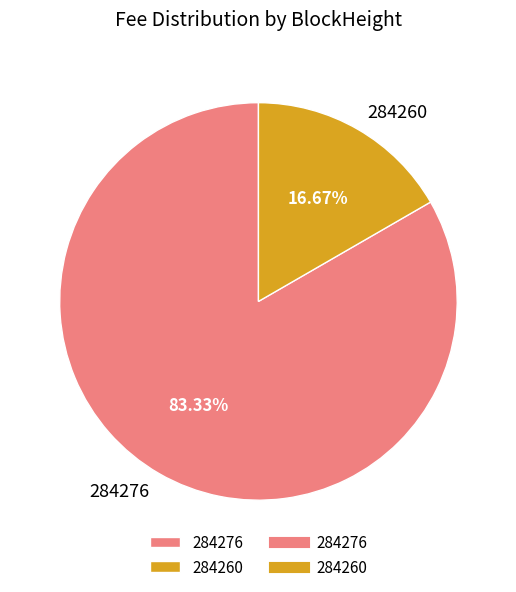

Which has a higher value, 284260 or 284276?

284276